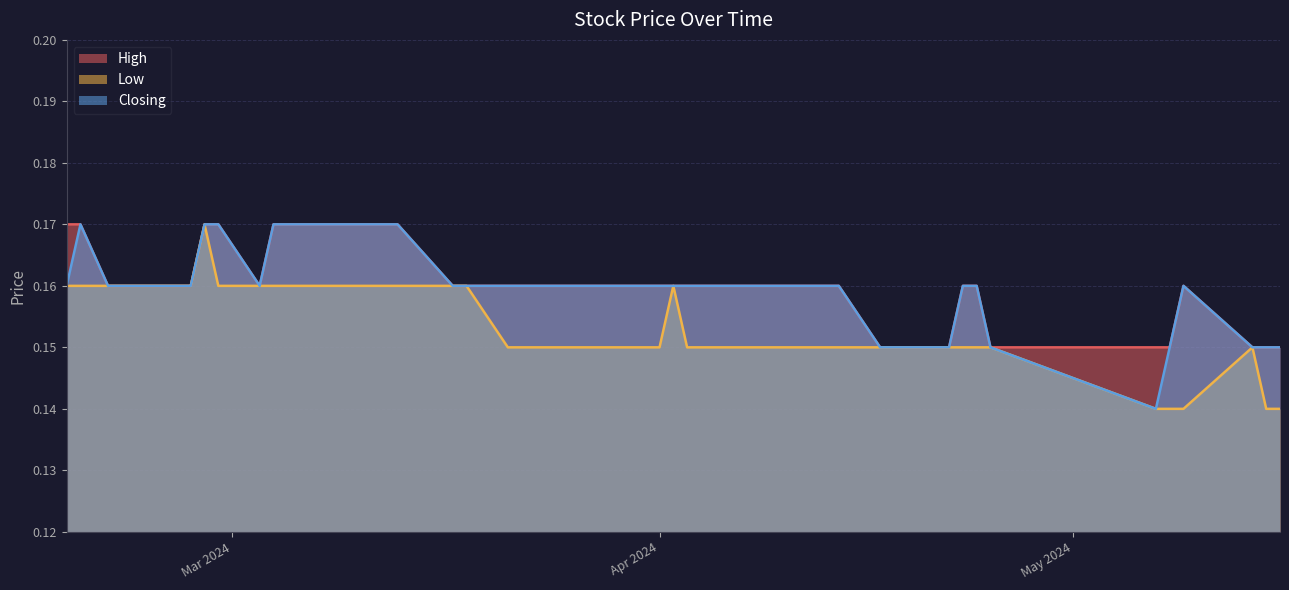

At which label is High closest to 0?

16/05/2024